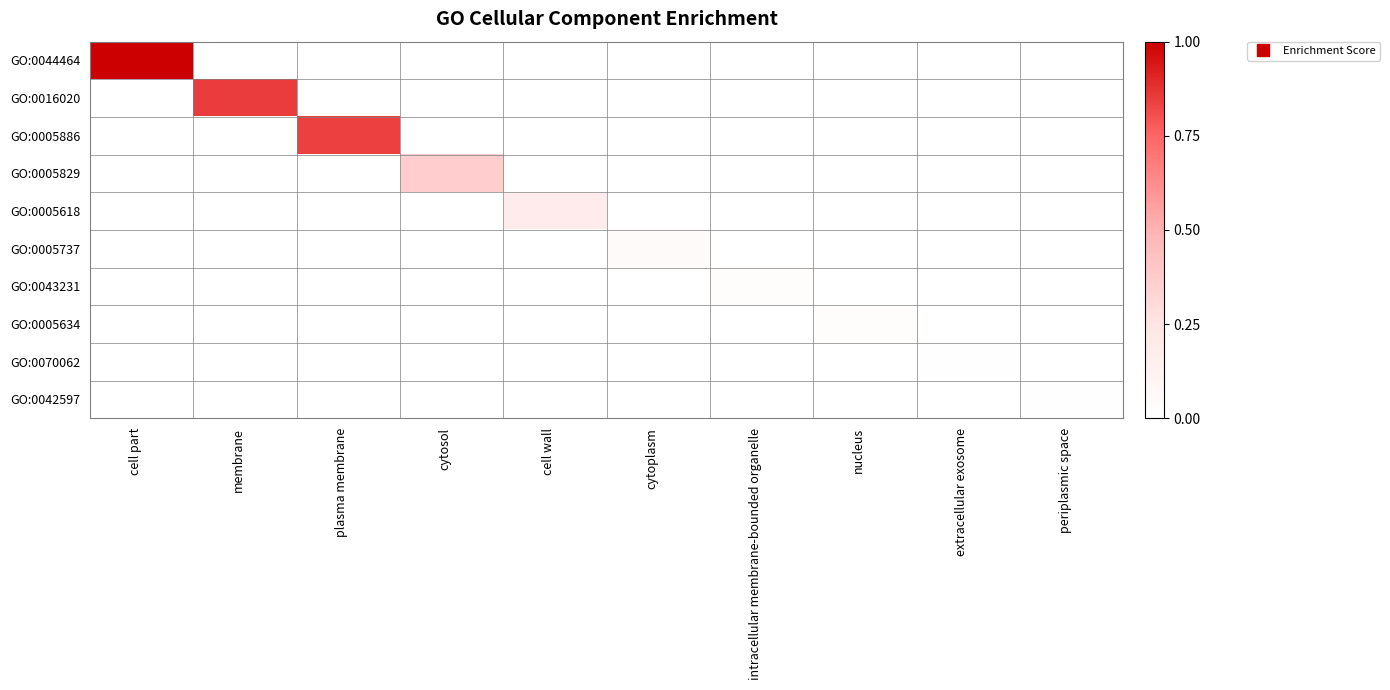

Rank the series at cytoplasm from highest to lowest value.

GO:0005737, GO:0044464, GO:0016020, GO:0005886, GO:0005829, GO:0005618, GO:0043231, GO:0005634, GO:0070062, GO:0042597